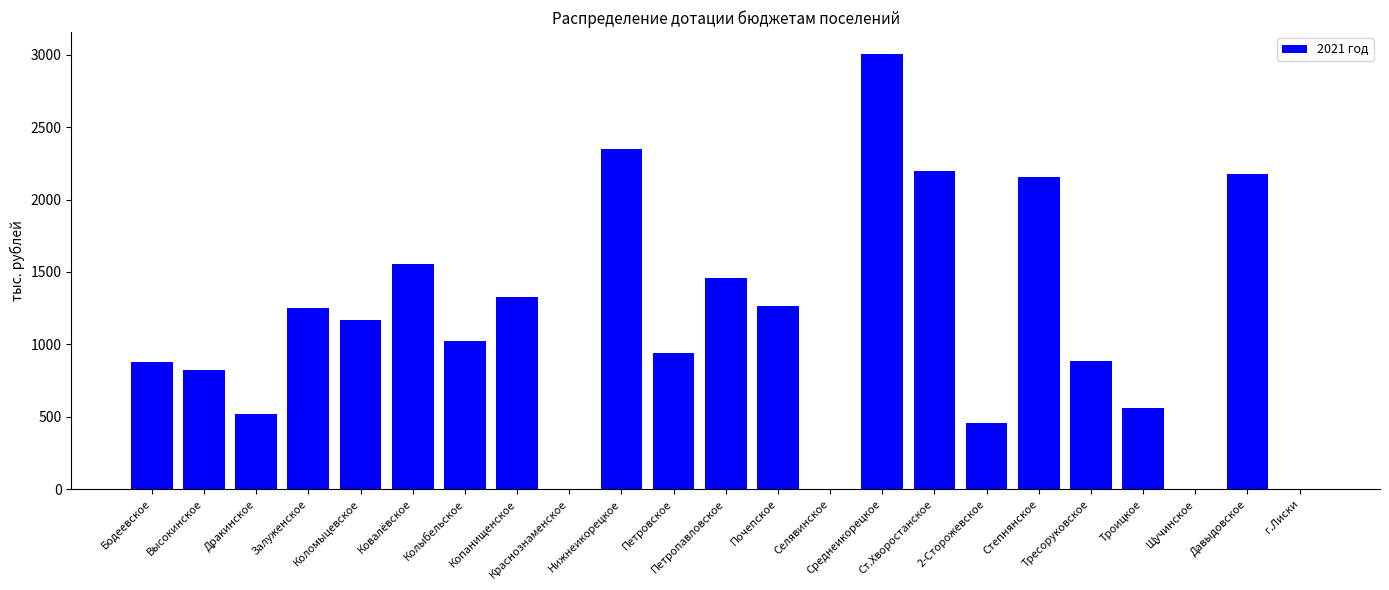

The chart shows a value of 1945 at Коломыцевское. True or false?

False